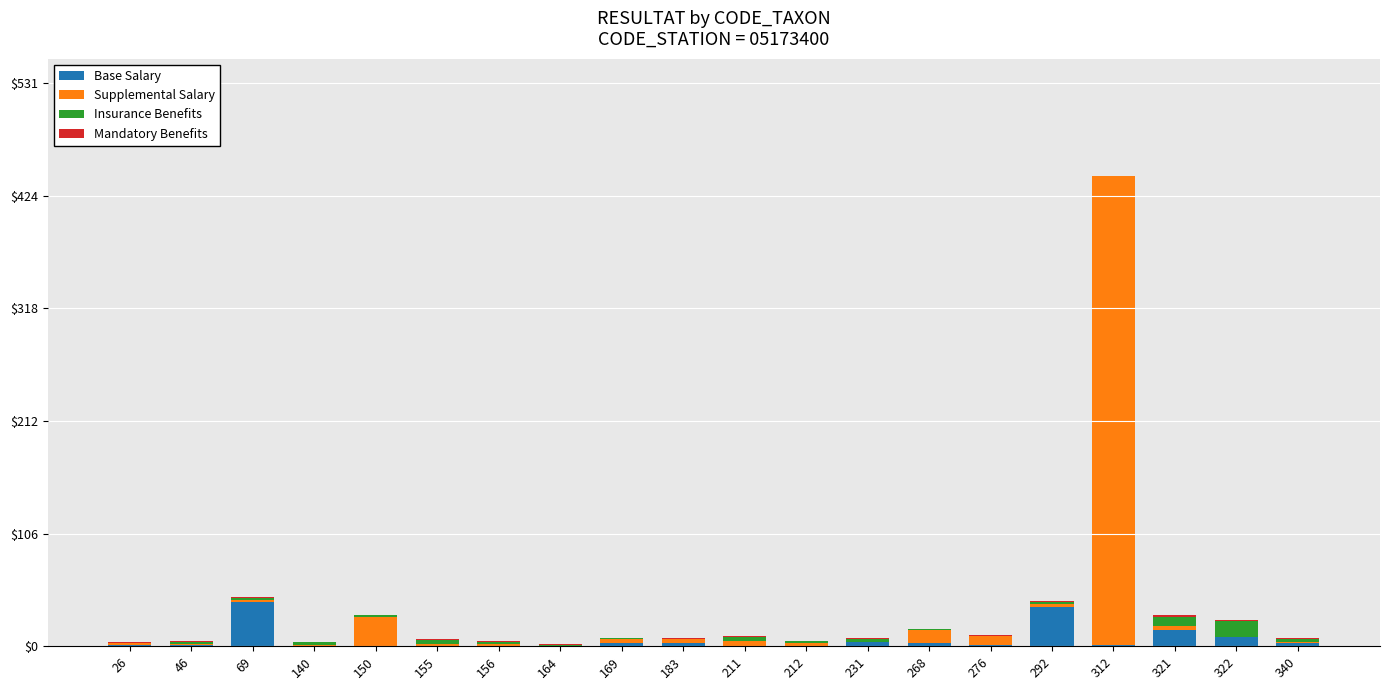

What is the total value across all series at 312?

443